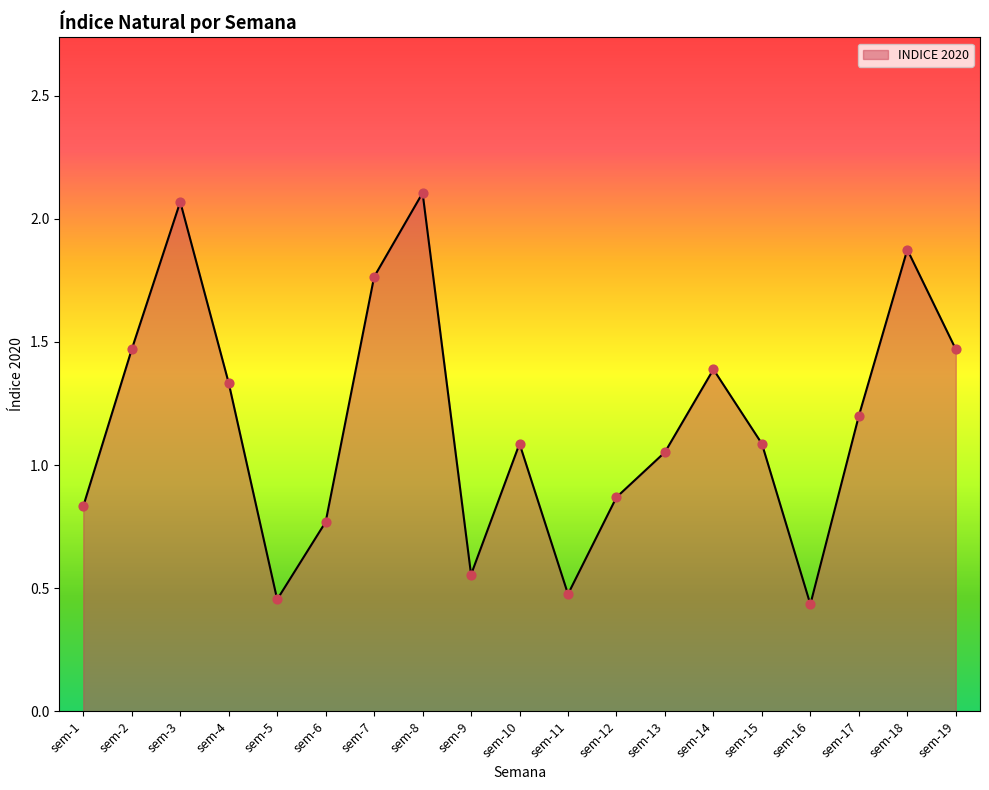

Between sem-16 and sem-6, which is larger?

sem-6